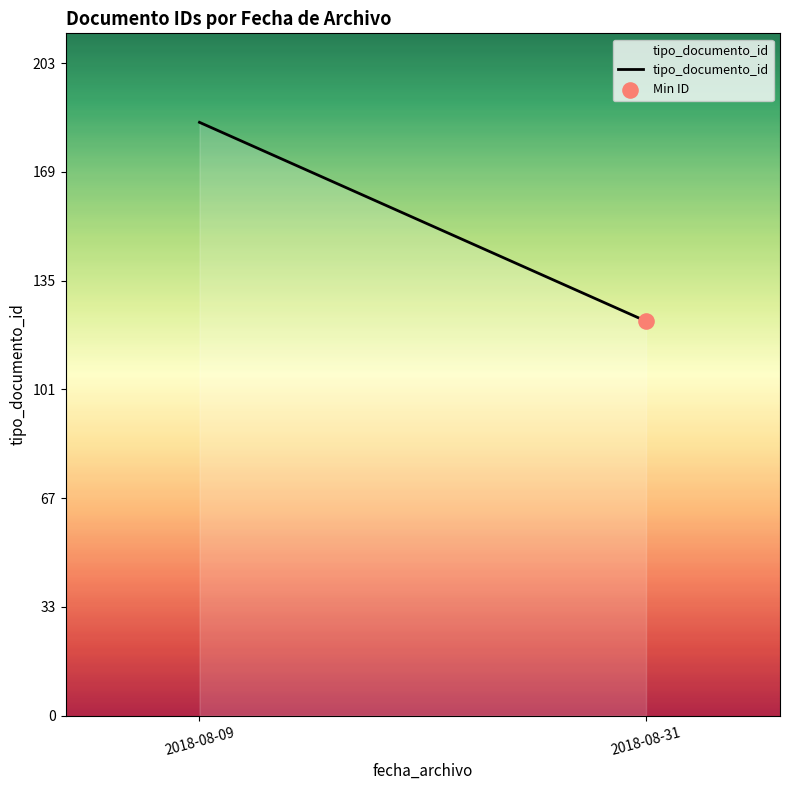

Approximately how many times larger is the value at 2018-08-31 compared to 2018-08-09?

0.7